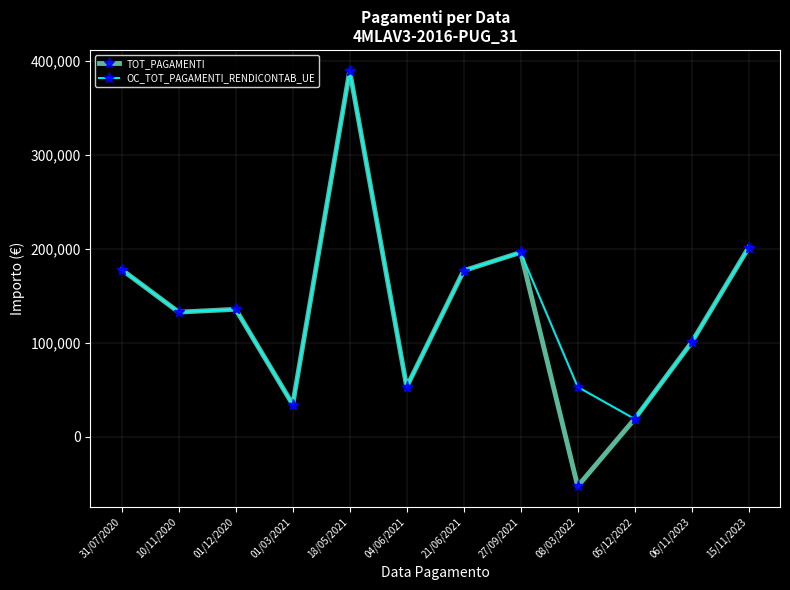

Which series has the widest spread of values?

TOT_PAGAMENTI